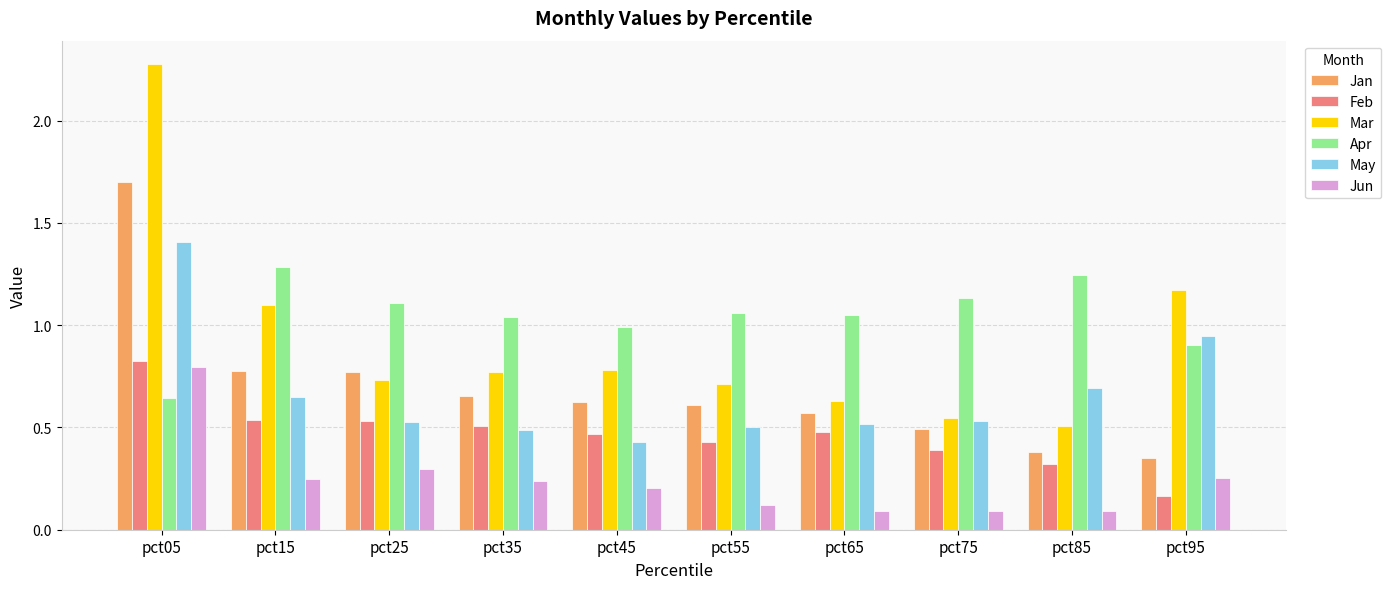

What is the greatest value displayed?

2.3